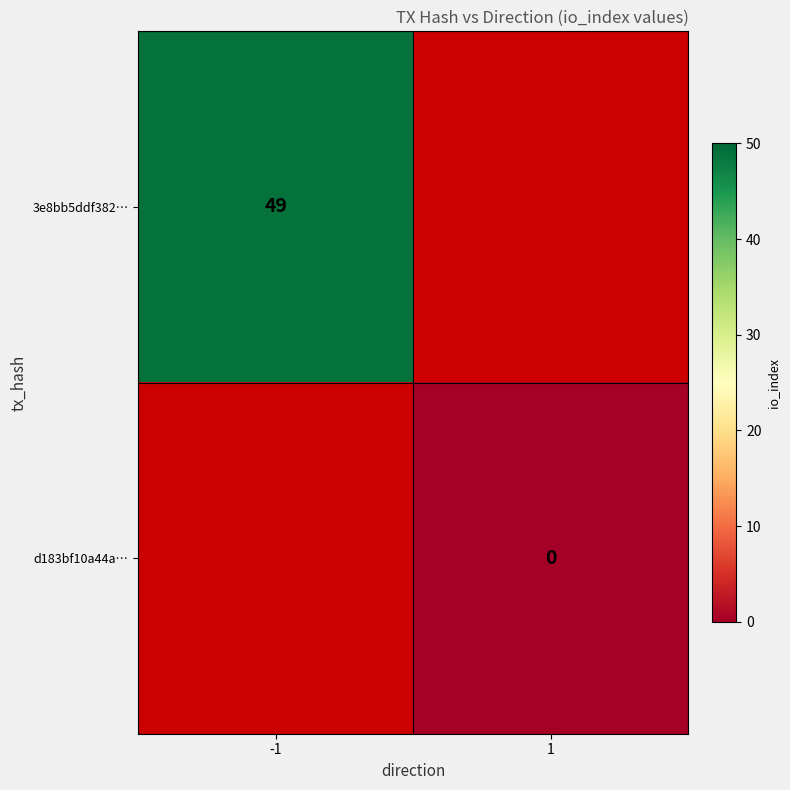

The 3e8bb5ddf382… series shows 24 at -1. True or false?

False